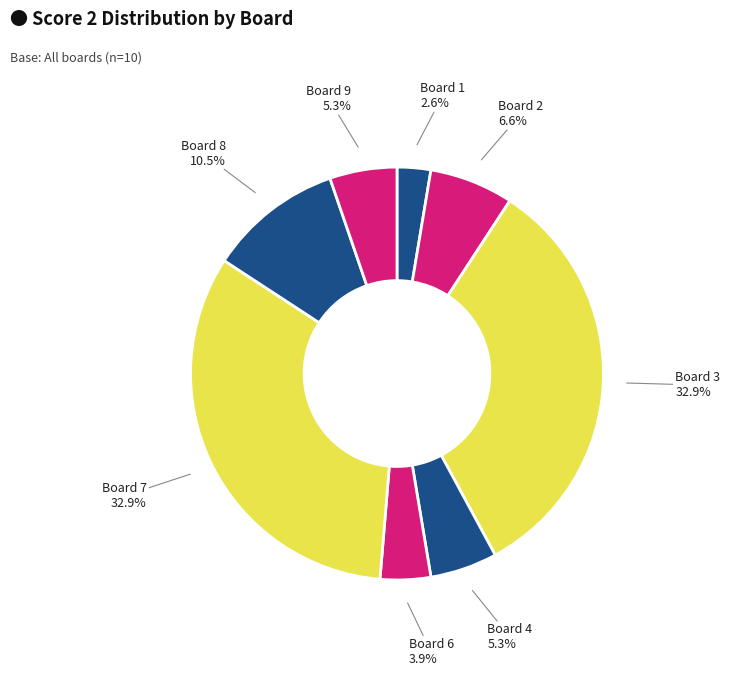

How many slices are in this pie chart?

8